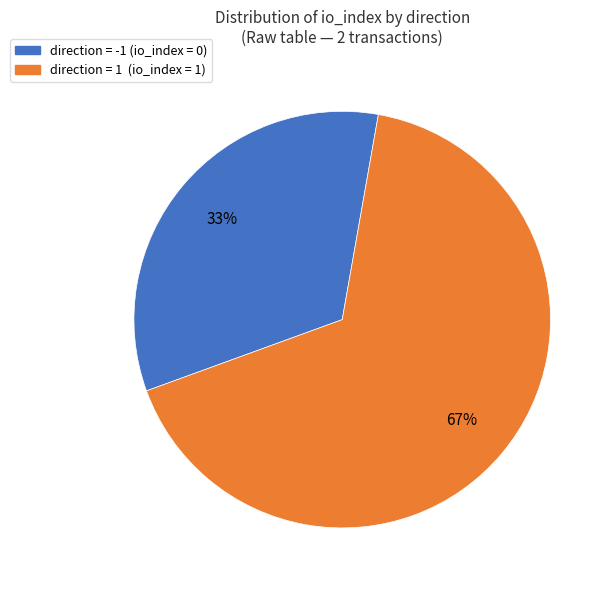

Does any single category account for the majority?

Yes